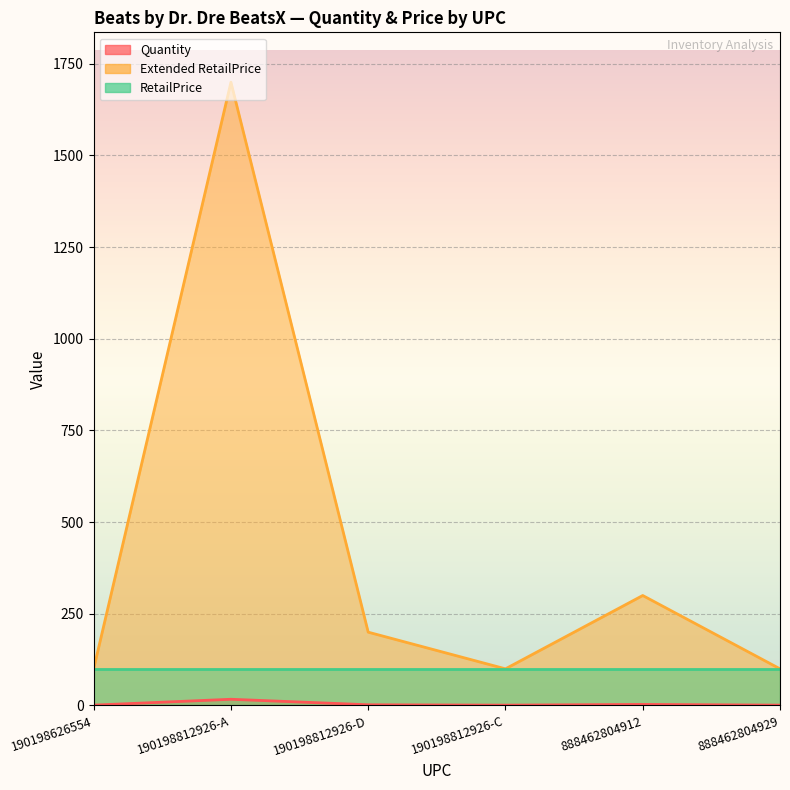

The Quantity series shows 3.0 at 888462804912. True or false?

True